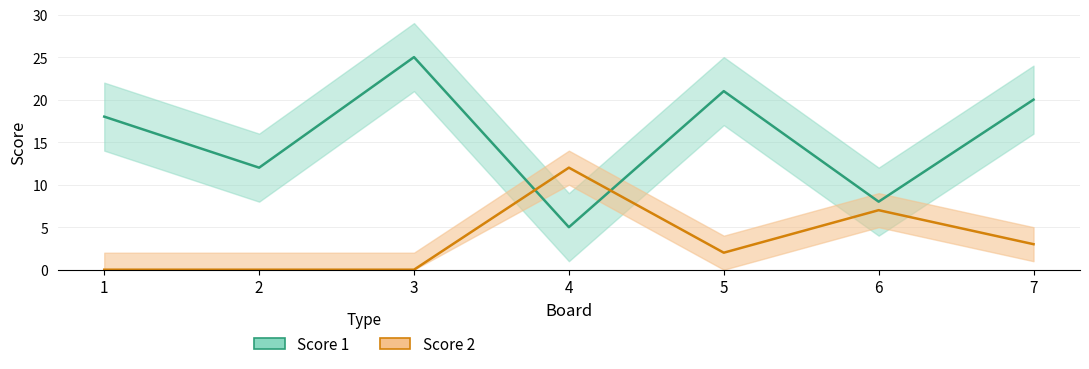

Which series has the largest total across all categories?

Score 1